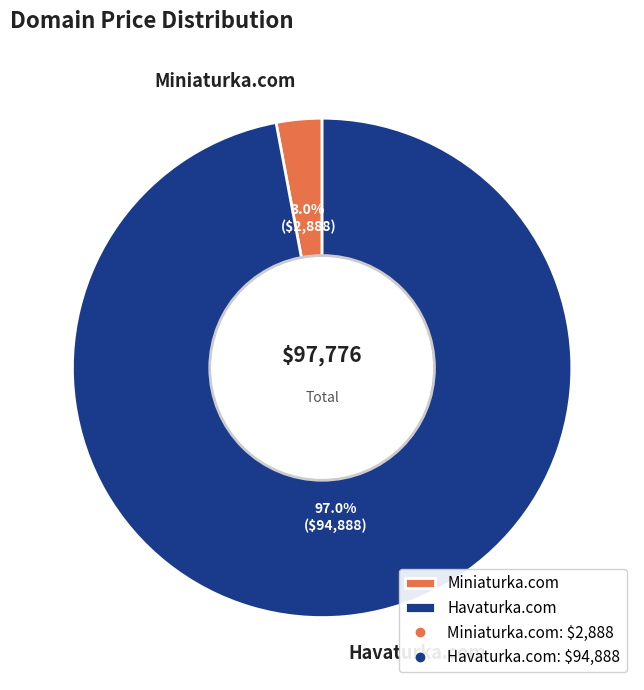

How many slices are in this pie chart?

2